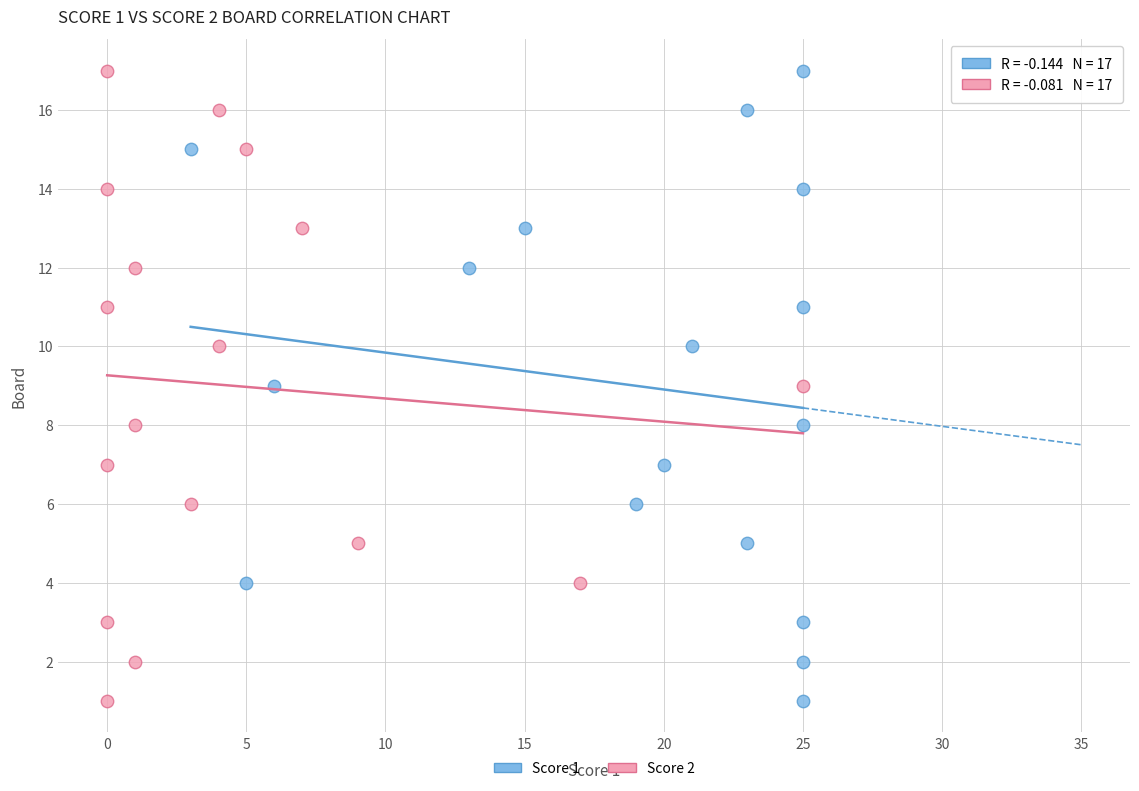

What are all the series names shown in the legend?

Score 1, Score 2